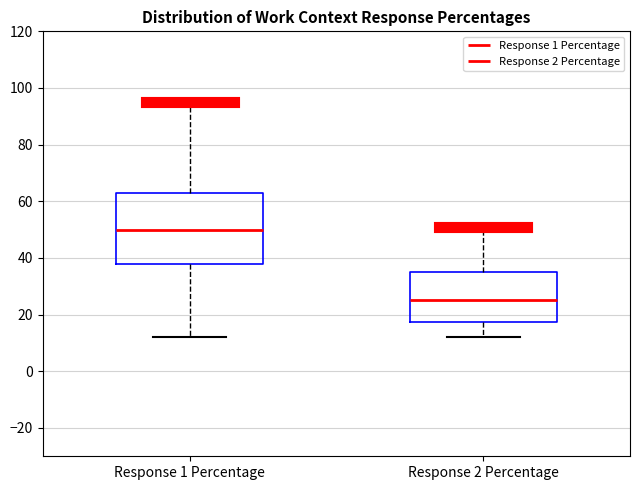

Where is the upper edge of the box for Response 2 Percentage on the y-axis? The values are not printed on the chart, so give them approximately, as read against the axis.

36